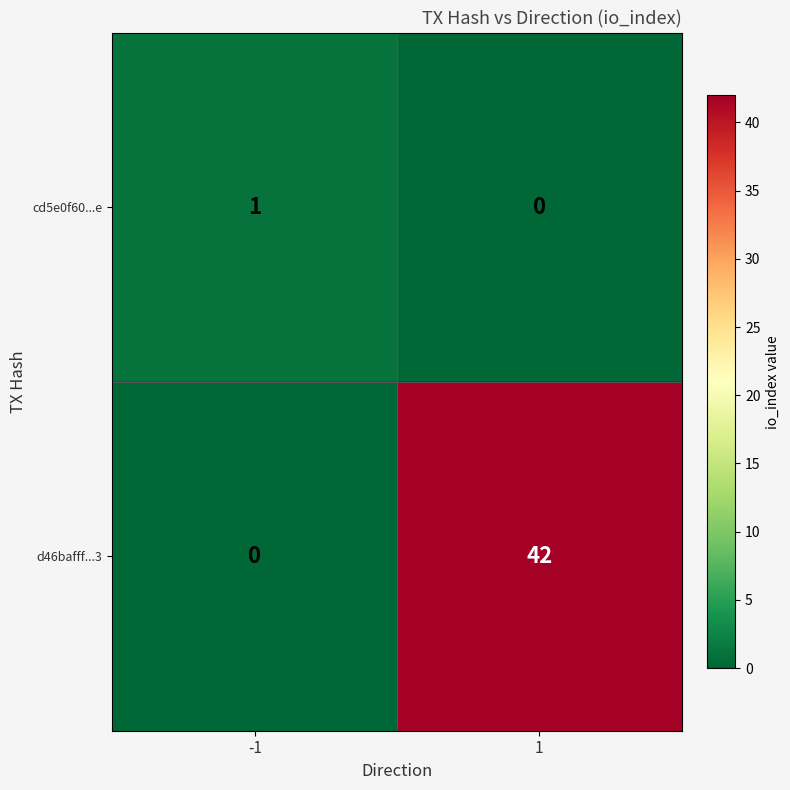

List the series in order of their overall mean, highest first.

d46bafff...3, cd5e0f60...e